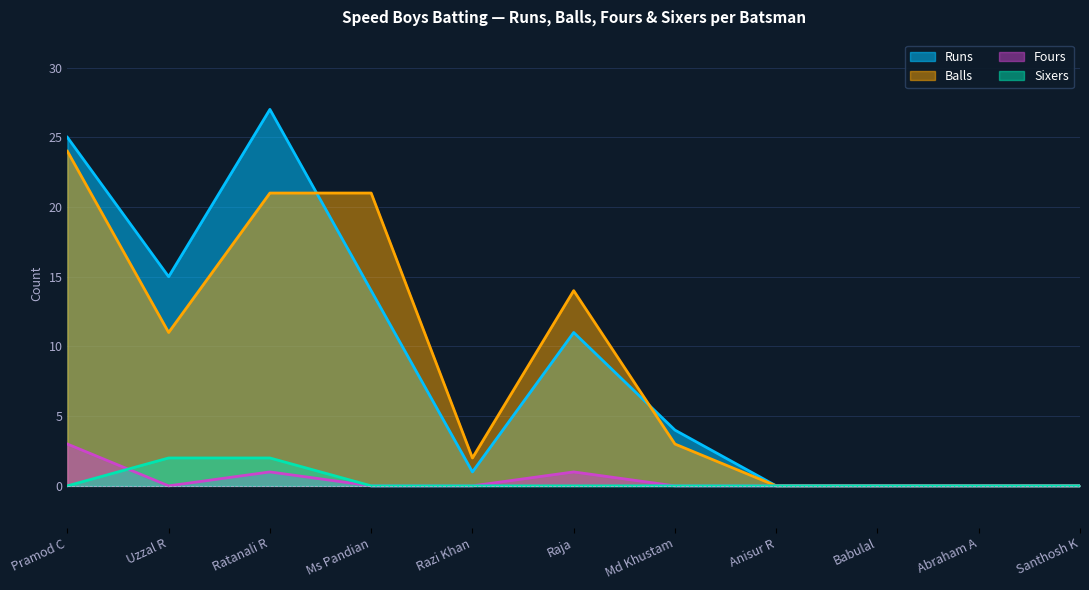

What are all the series names shown in the legend?

Runs, Balls, Fours, Sixers